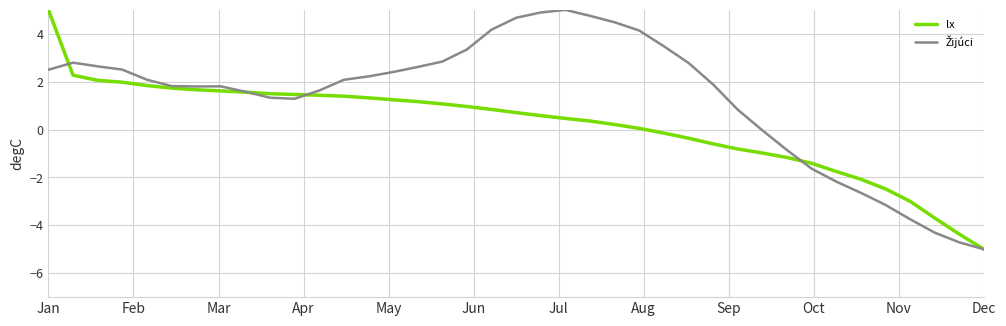

What is the greatest value displayed?

5.0